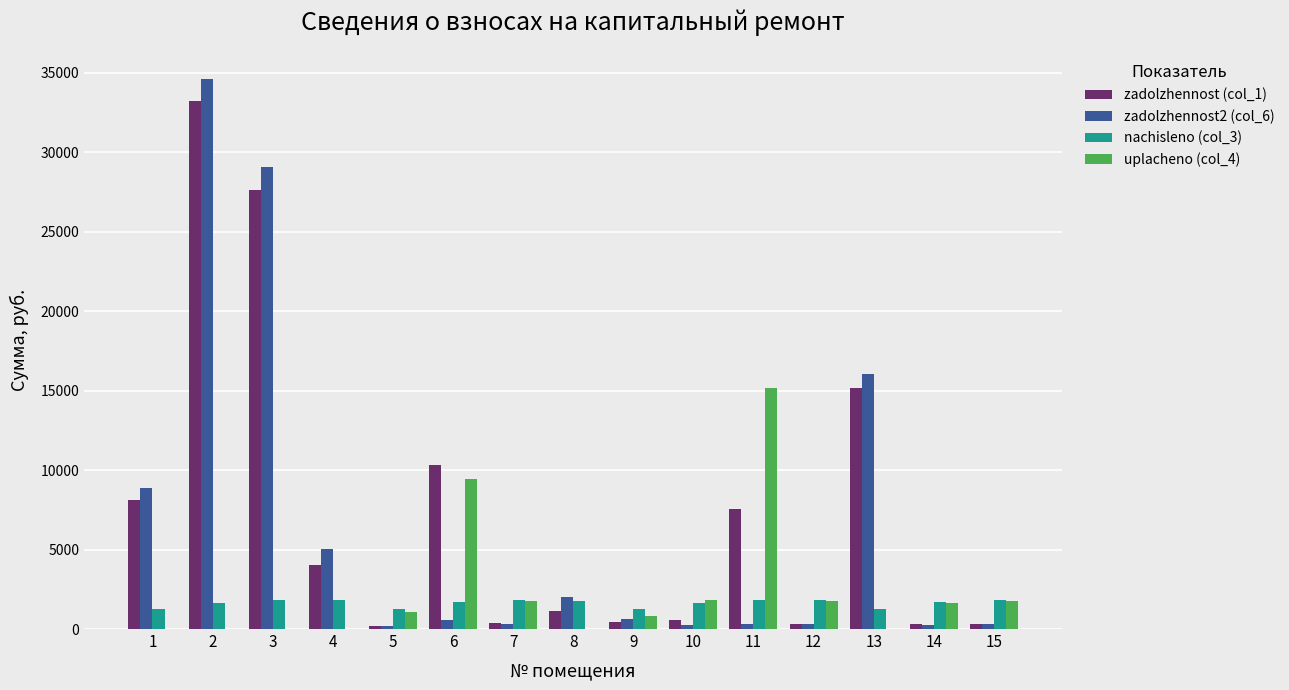

Are the bars grouped side by side (vs. stacked)?

Yes